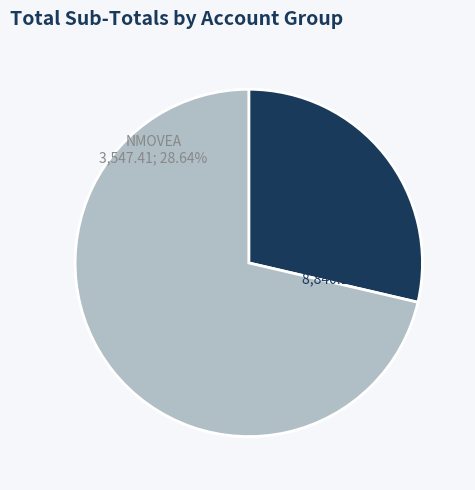

The JMOVEA Markup Total slice represents 56% of the pie. True or false?

False